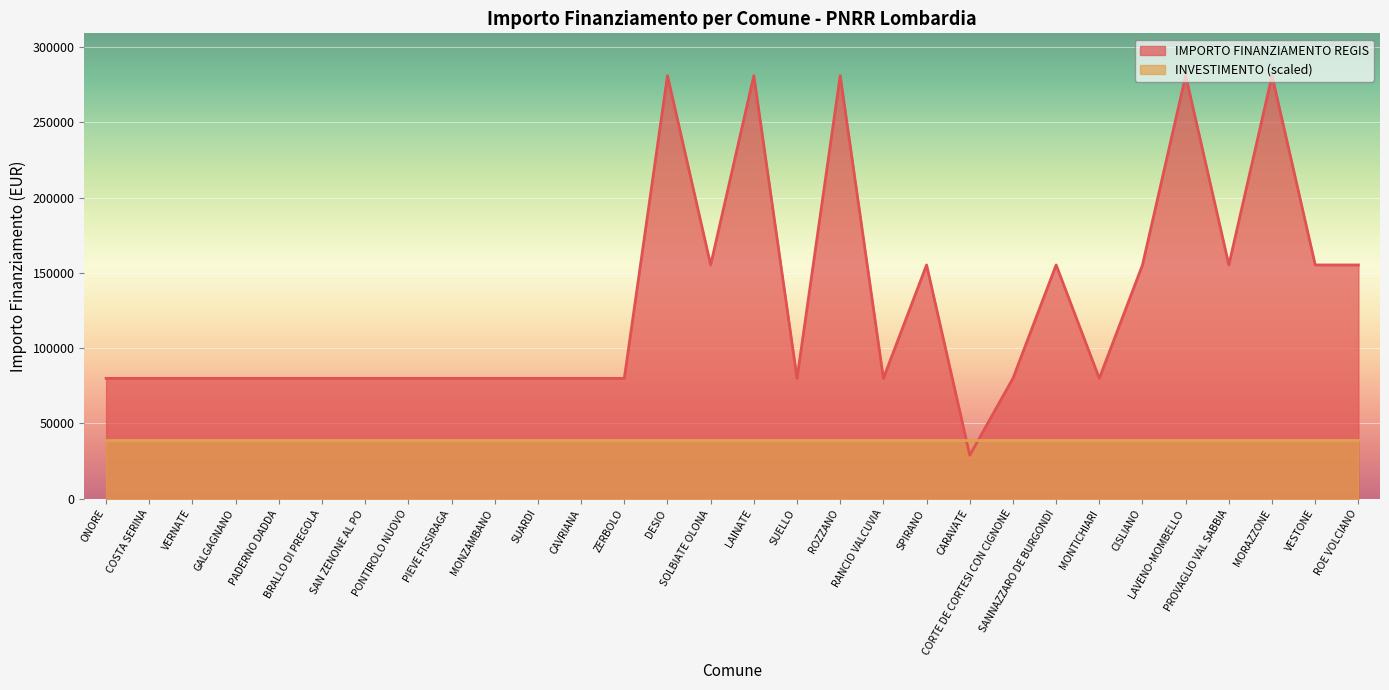

Reading right to left, extract all data points from this chart.

ROE VOLCIANO=155234	VESTONE=155234	MORAZZONE=280932	PROVAGLIO VAL SABBIA=155234	LAVENO-MOMBELLO=280932	CISLIANO=155234	MONTICHIARI=79922	SANNAZZARO DE BURGONDI=155234	CORTE DE CORTESI CON CIGNONE=79922	CARAVATE=28902	SPIRANO=155234	RANCIO VALCUVIA=79922	ROZZANO=280932	SUELLO=79922	LAINATE=280932	SOLBIATE OLONA=155234	DESIO=280932	ZERBOLO=79922	CAVRIANA=79922	SUARDI=79922	MONZAMBANO=79922	PIEVE FISSIRAGA=79922	PONTIROLO NUOVO=79922	SAN ZENONE AL PO=79922	BRALLO DI PREGOLA=79922	PADERNO DADDA=79922	GALGAGNANO=79922	VERNATE=79922	COSTA SERINA=79922	ONORE=79922